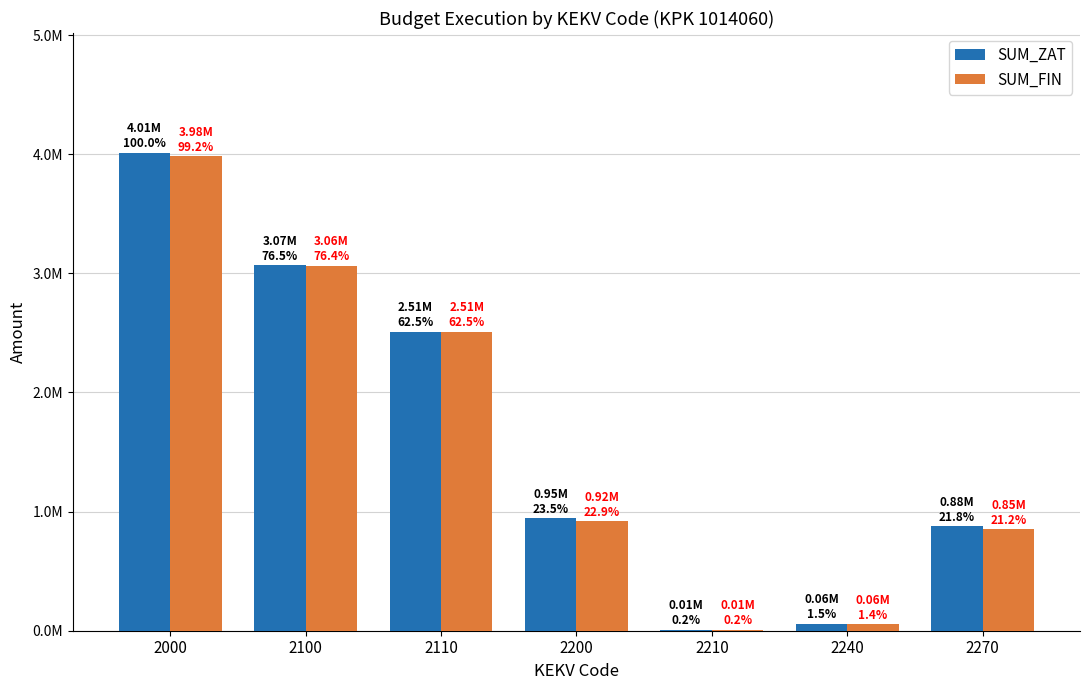

What is the difference between the SUM_ZAT values at 2100 and 2200?

2123400.0